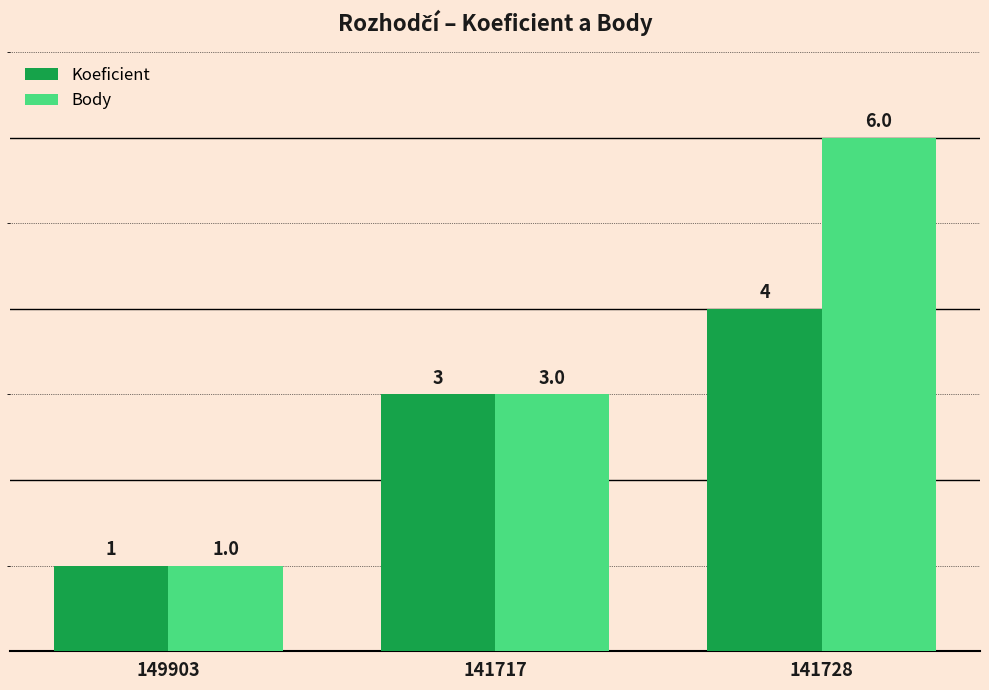

At which category is the sum across all series the highest?

141728